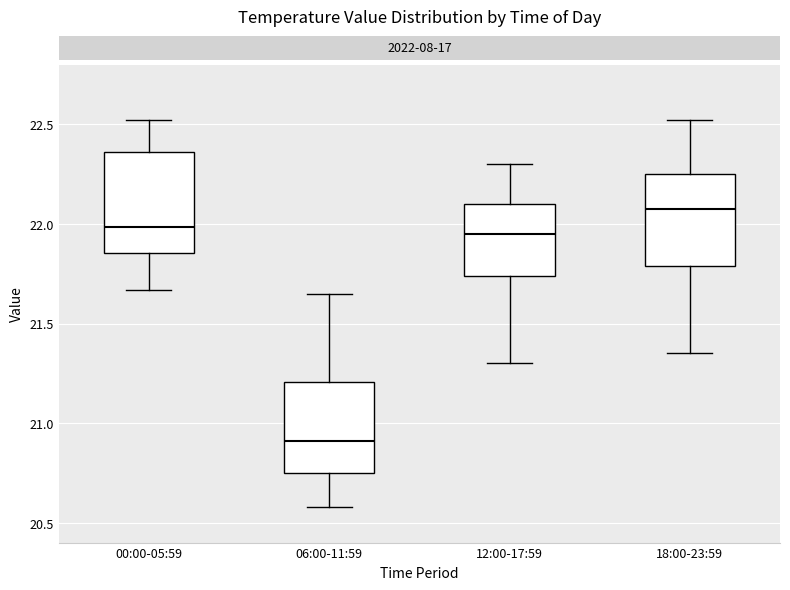

Which box's median line is the highest?

18:00-23:59